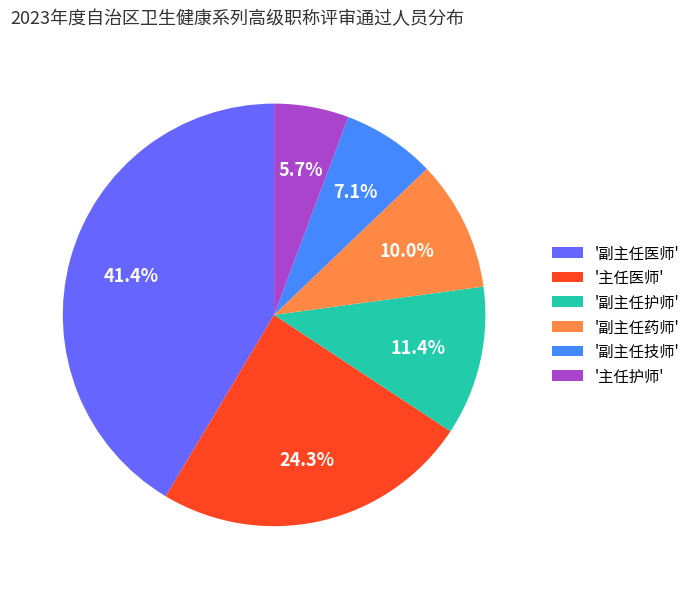

Does '主任护师' account for over 50% of the chart?

No